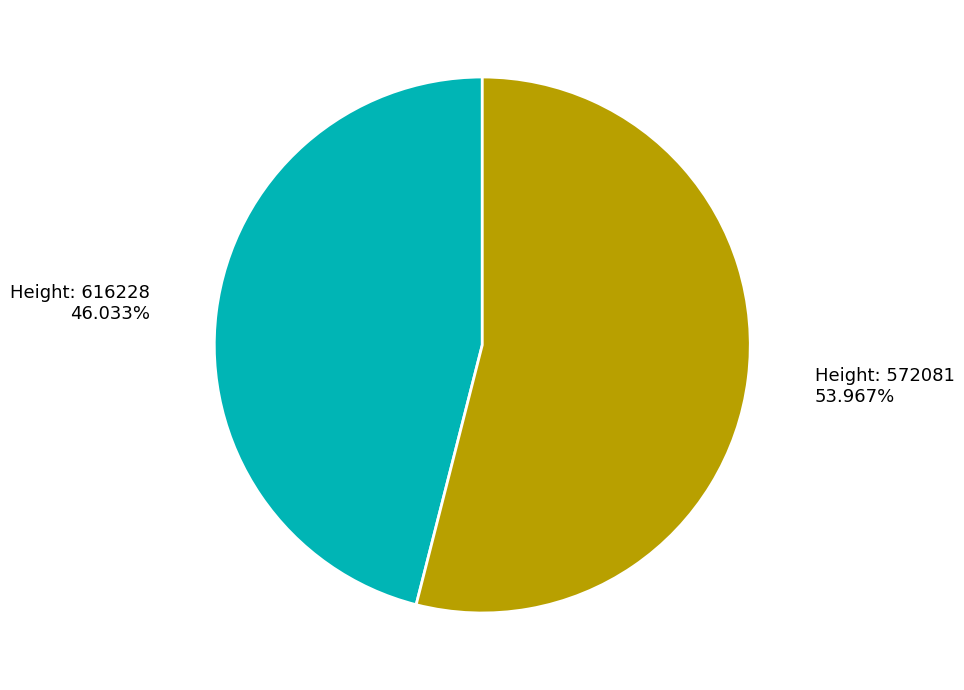

Does any single category account for the majority?

Yes